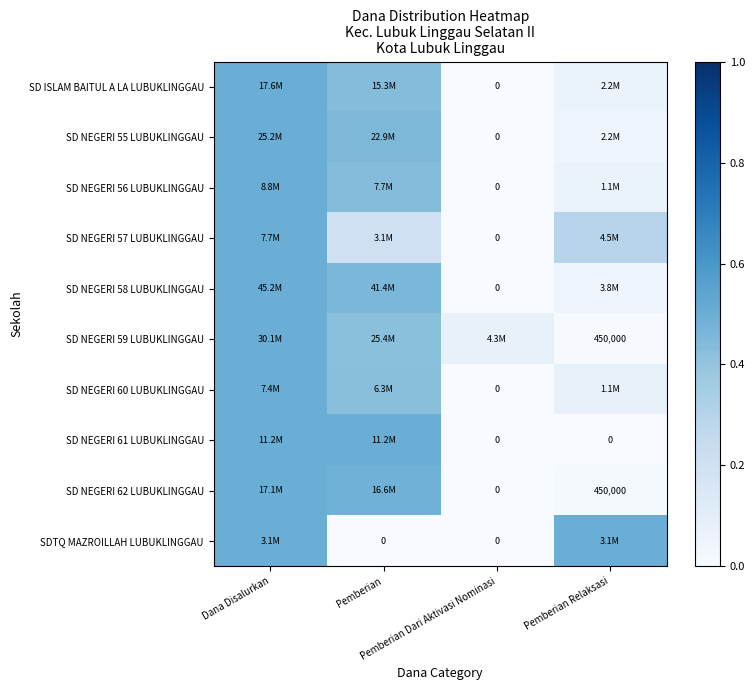

At which label does SD NEGERI 62 LUBUKLINGGAU reach its peak?

Dana Disalurkan